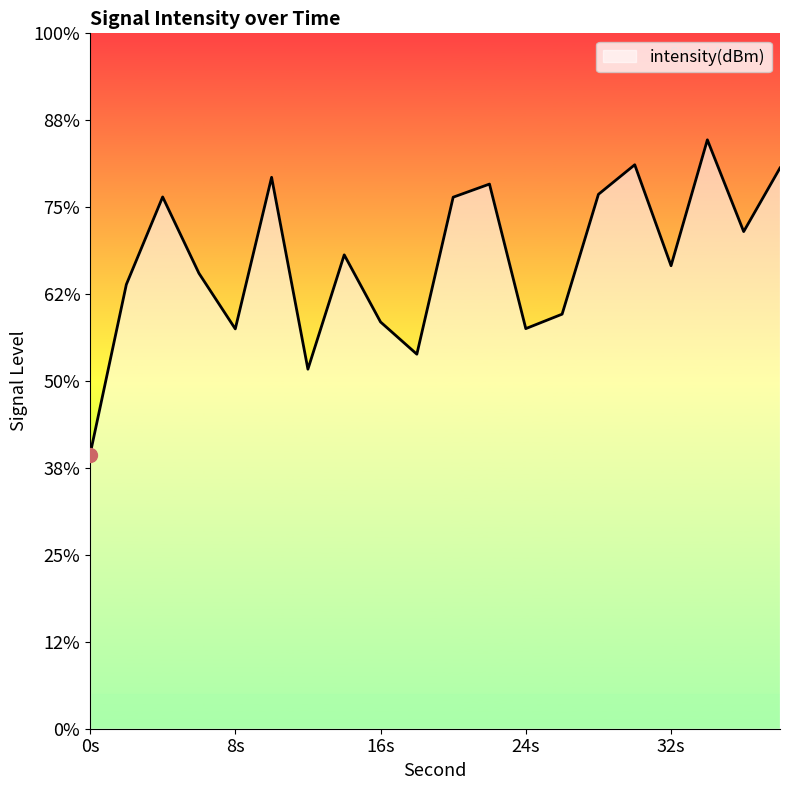

Where does the data first go above -122?

4